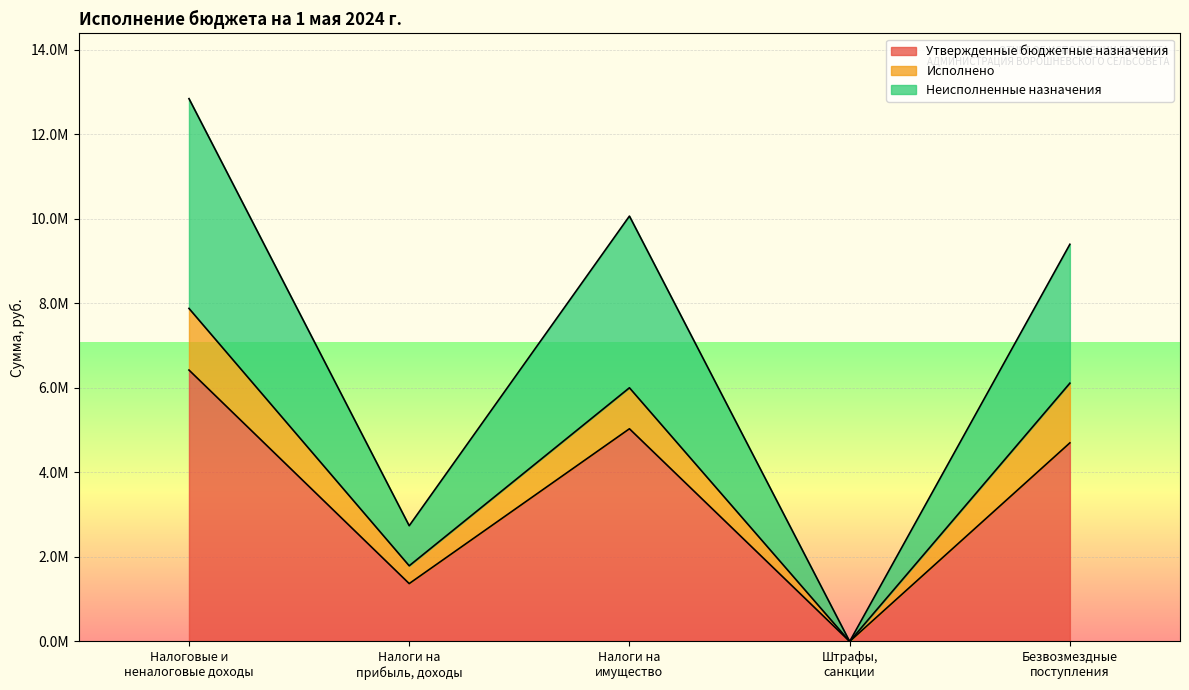

At which label does Утвержденные бюджетные назначения reach its peak?

Налоговые и
неналоговые доходы